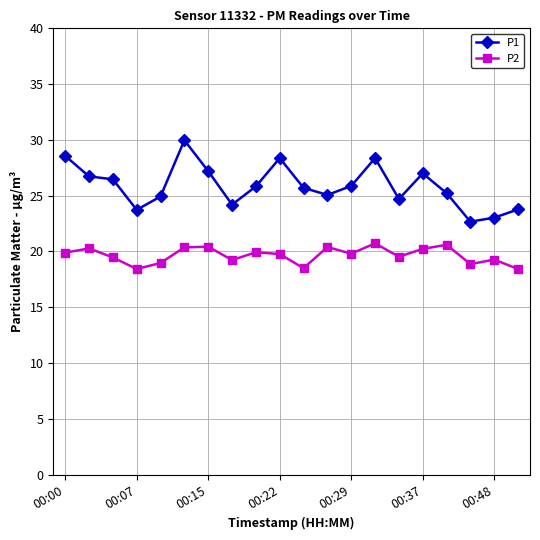

How many categories are shown in the chart?

20